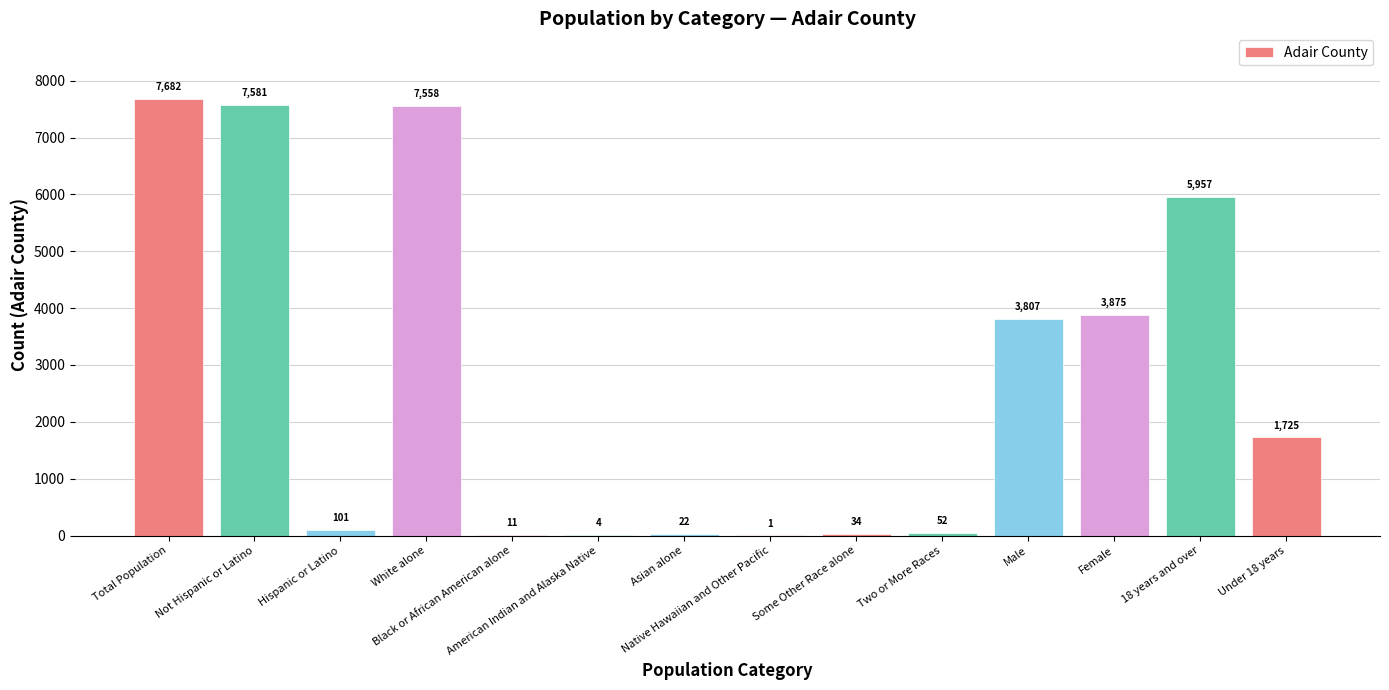

Reading left to right, what are all the values shown in this chart?

7682	7581	101	7558	11	4	22	1	34	52	3807	3875	5957	1725